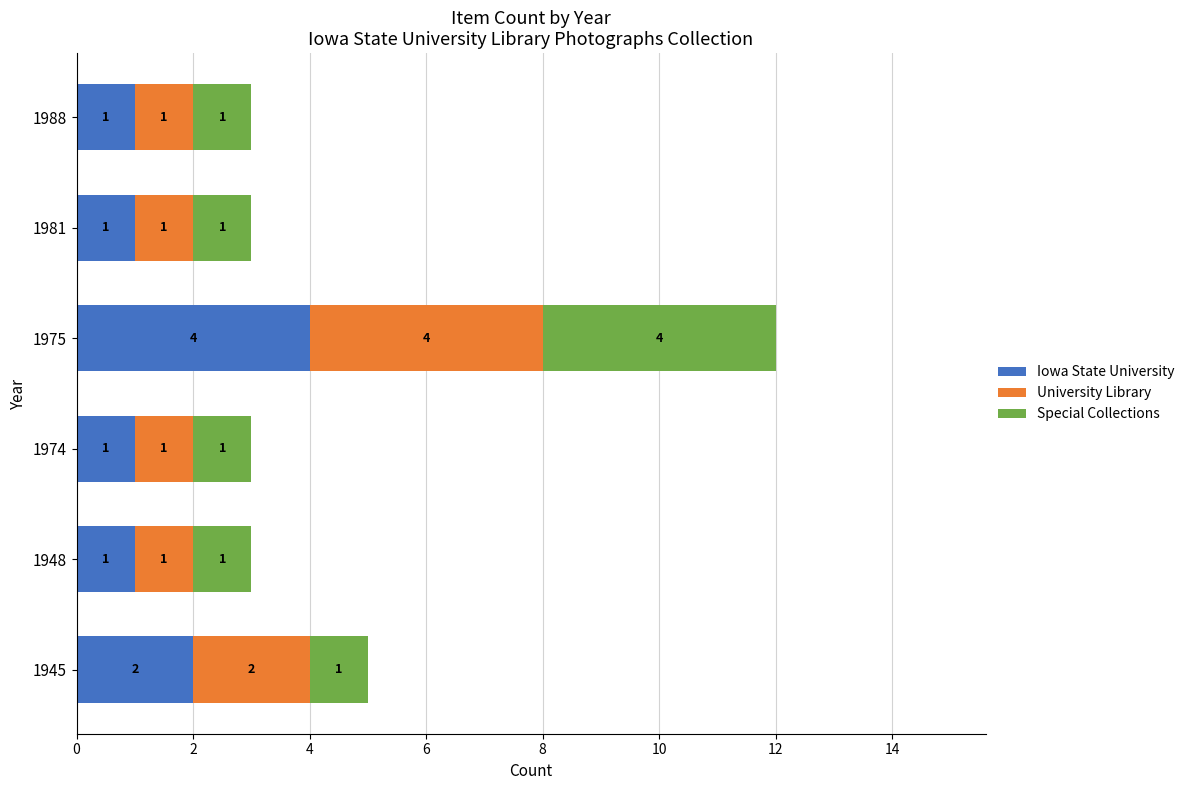

What are all the series names shown in the legend?

Iowa State University, University Library, Special Collections